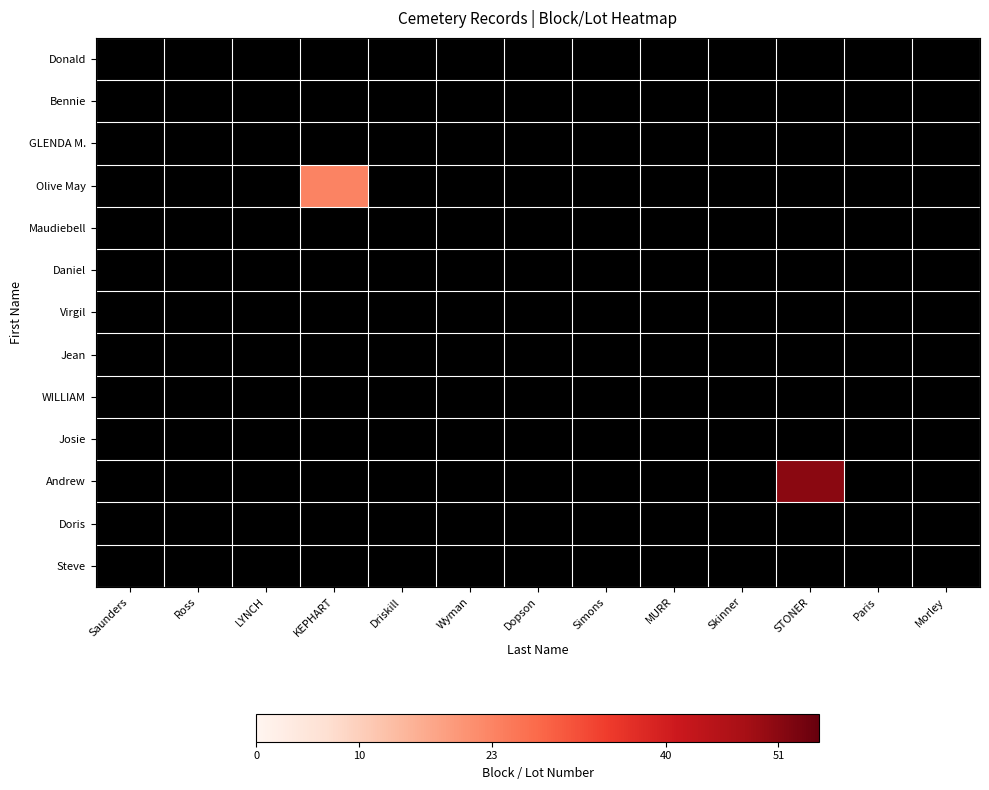

What is the maximum value shown in the chart?

51.0